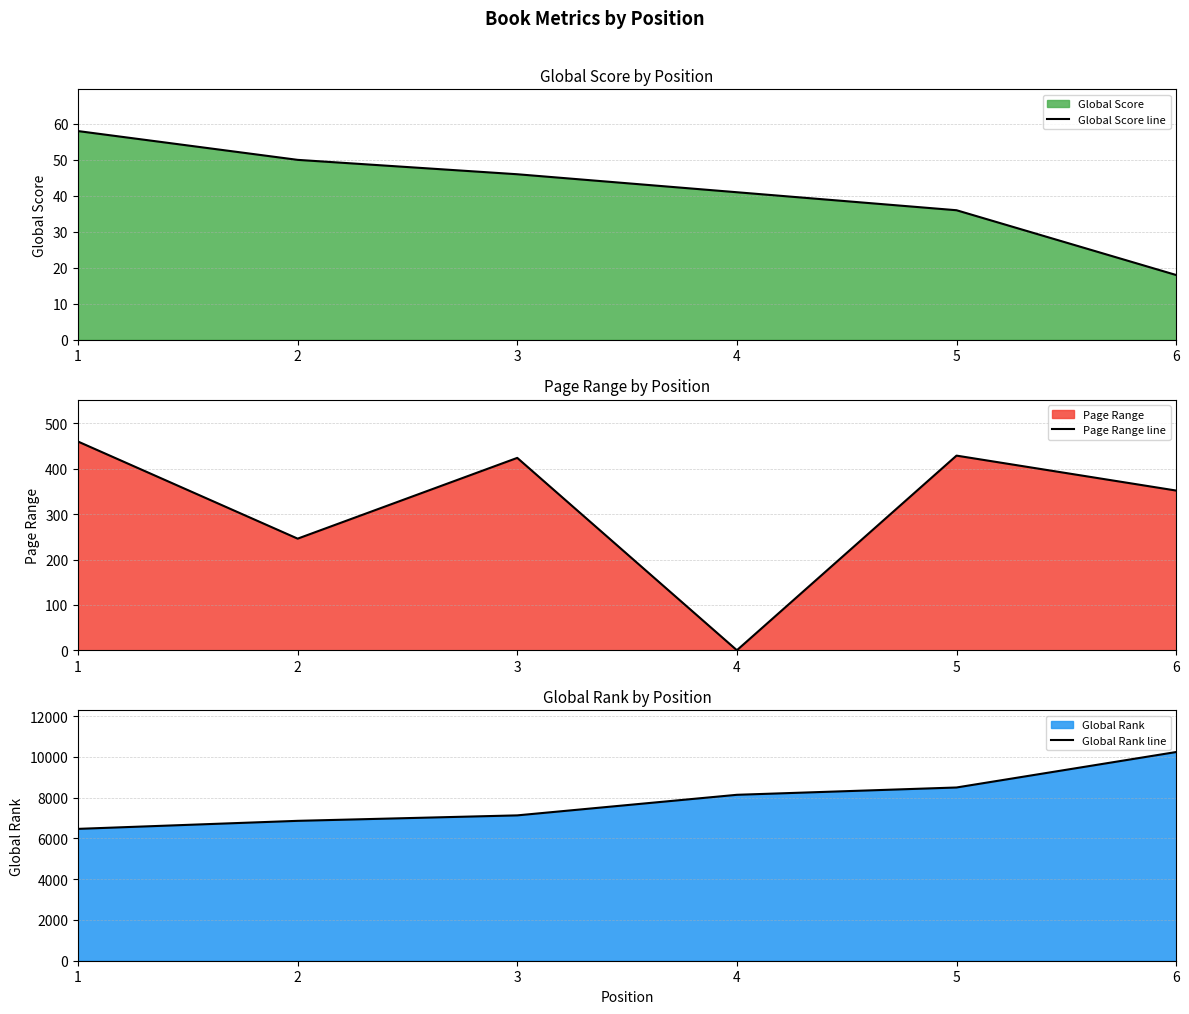

Which series has the largest total across all categories?

Global Rank line